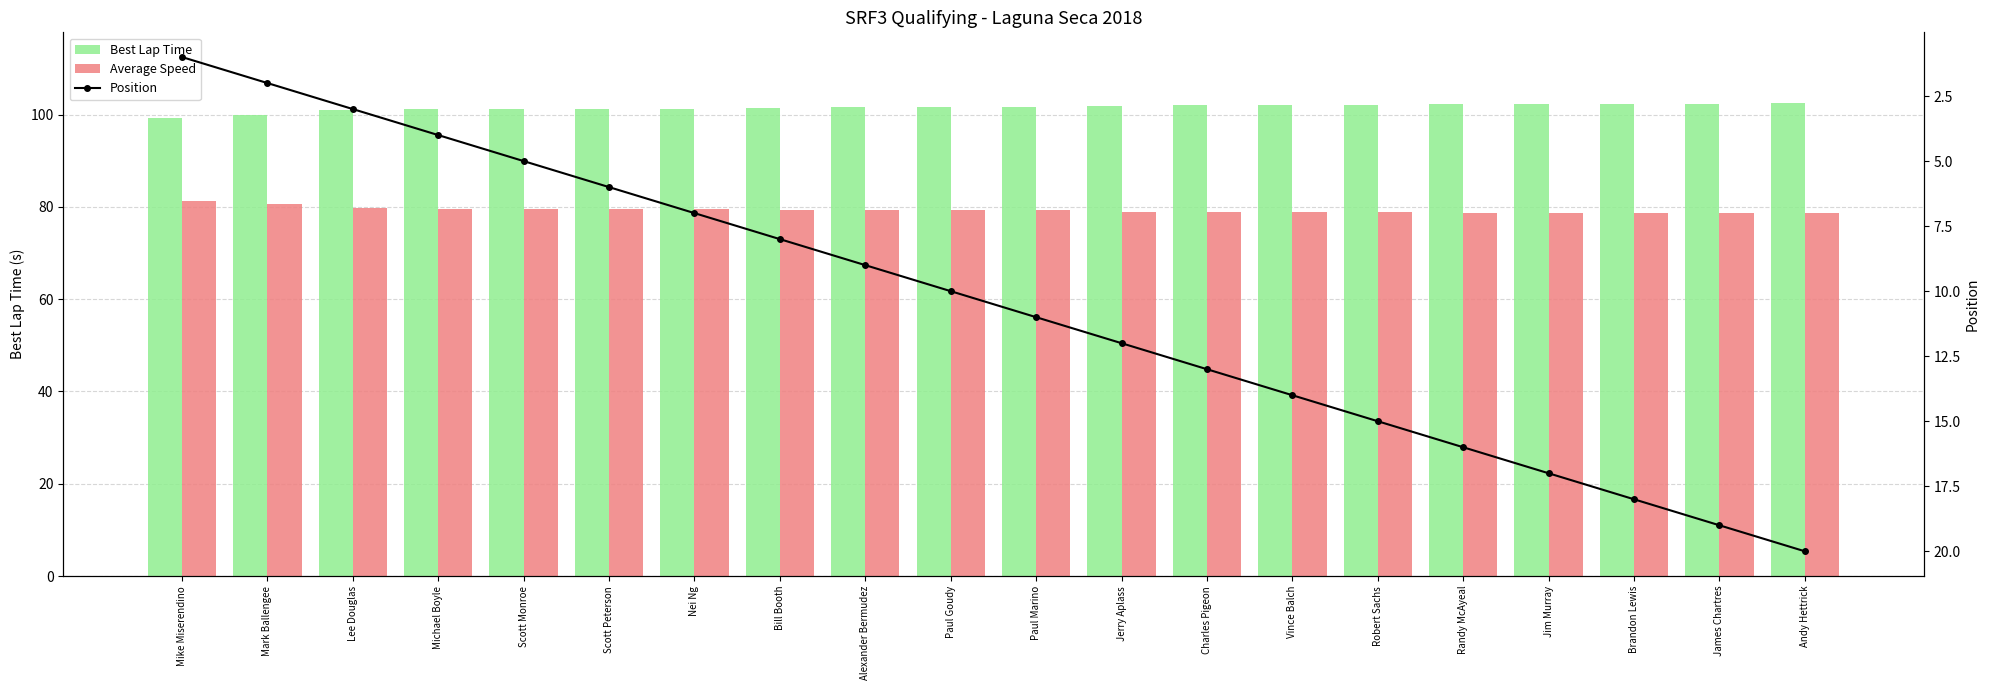

At how many categories does at least one series exceed 5?

20